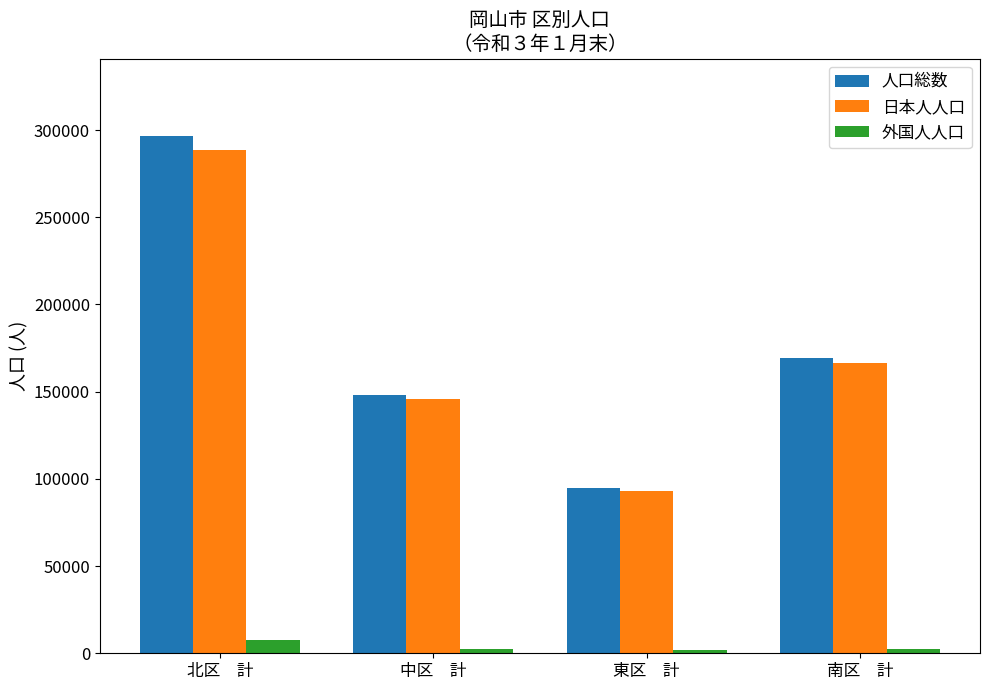

What is the sum of the 日本人人口 values at 南区　計 and 東区　計?

259355